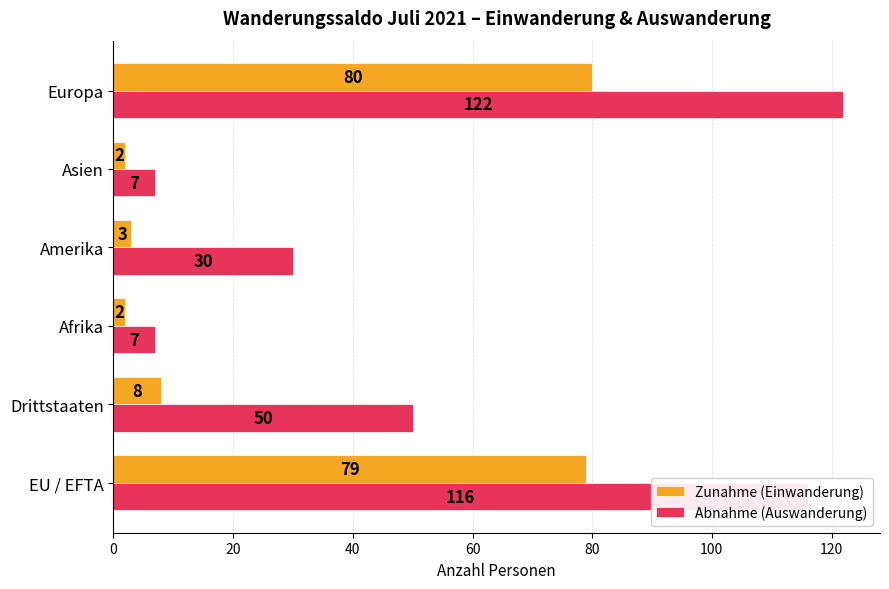

What is the difference between the highest and lowest values at Amerika?

27